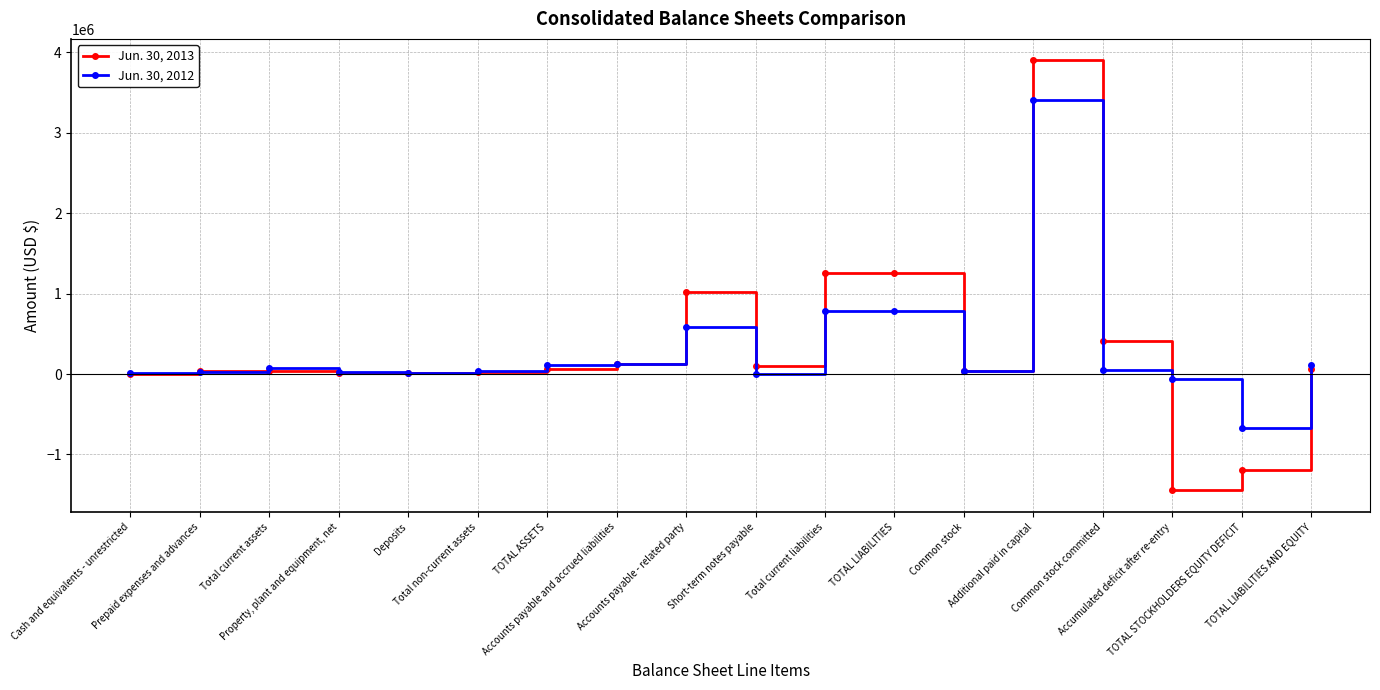

Rank the series by their average value, from lowest to highest.

Jun. 30, 2012, Jun. 30, 2013